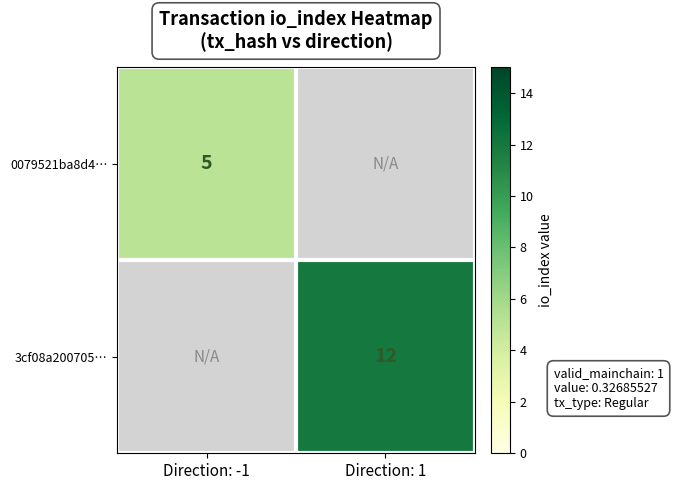

How many distinct data groups are displayed?

2